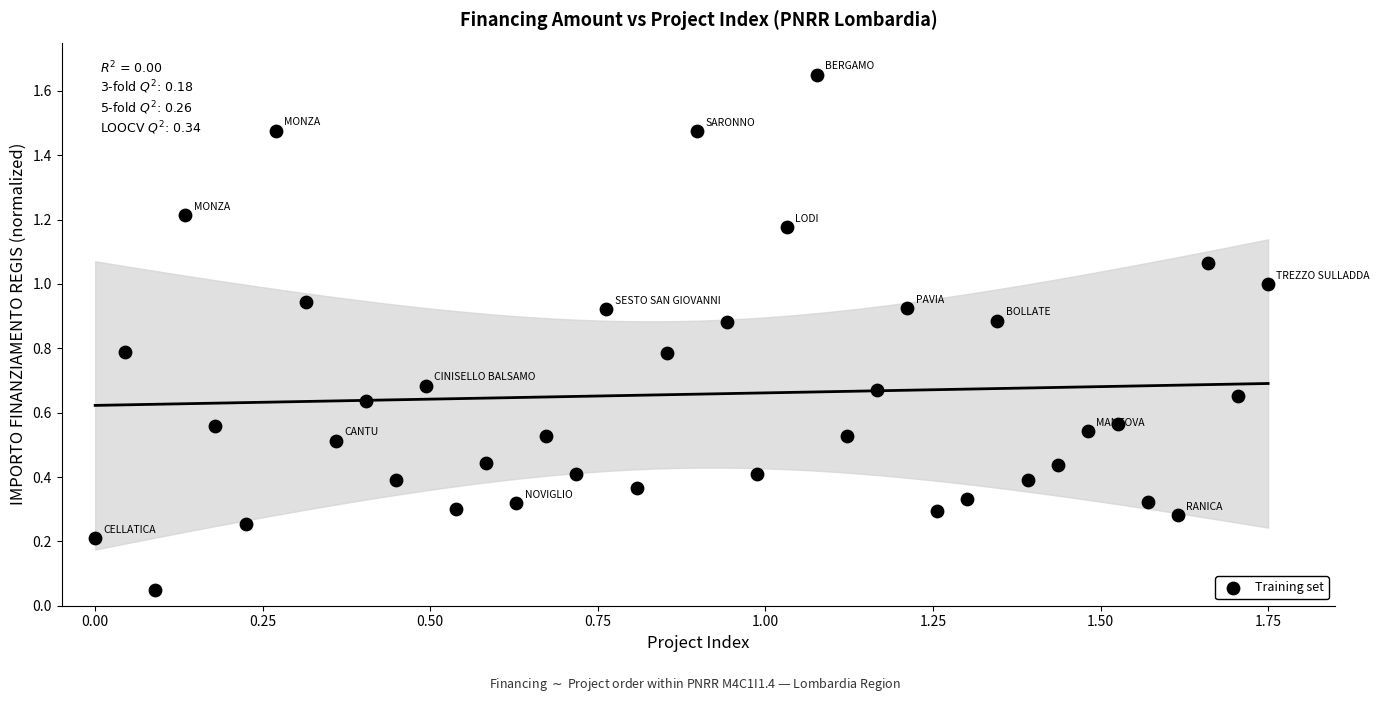

What is the range of X values (max minus min)?

1.8